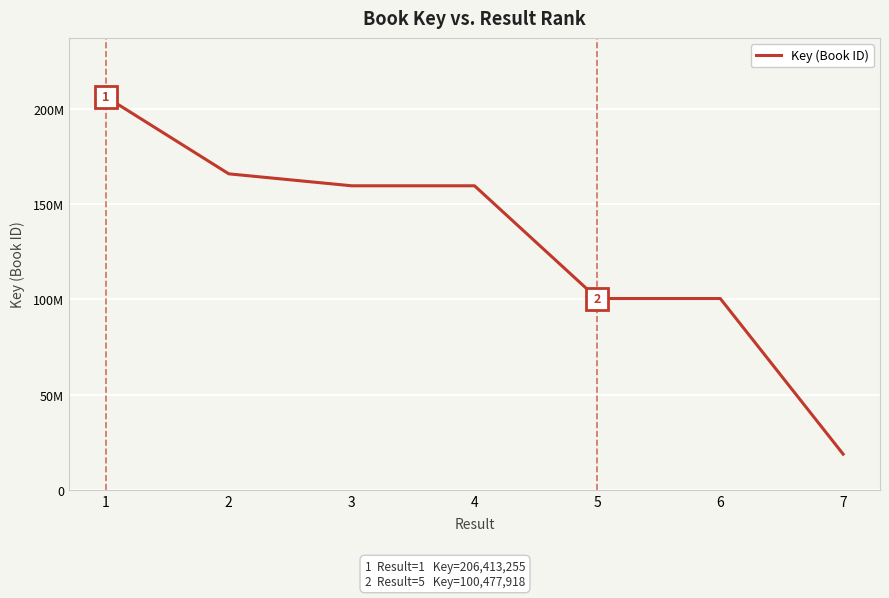

Reading left to right, extract all data points from this chart.

206413255	165962990	159688723	159688816	100477918	100477847	18743277